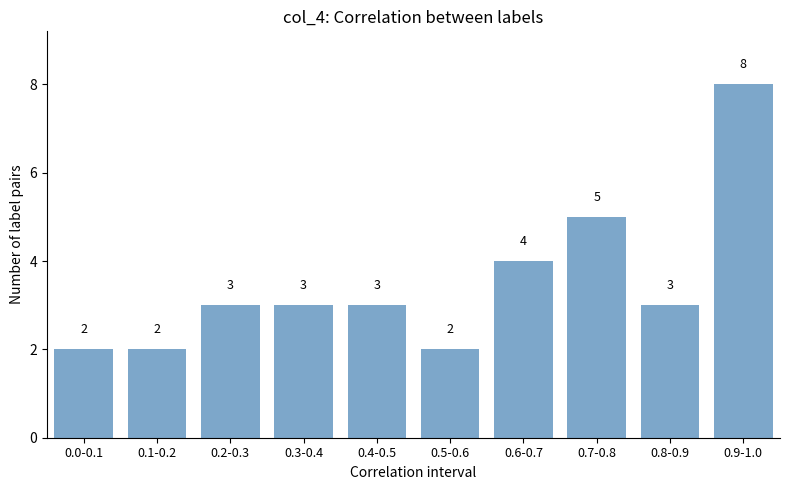

Reading right to left, extract all data points from this chart.

0.9-1.0=8	0.8-0.9=3	0.7-0.8=5	0.6-0.7=4	0.5-0.6=2	0.4-0.5=3	0.3-0.4=3	0.2-0.3=3	0.1-0.2=2	0.0-0.1=2